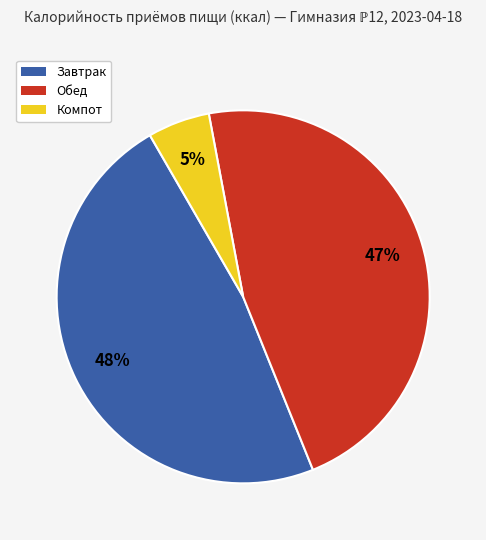

Rank the categories by value from highest to lowest.

Завтрак, Обед, Компот